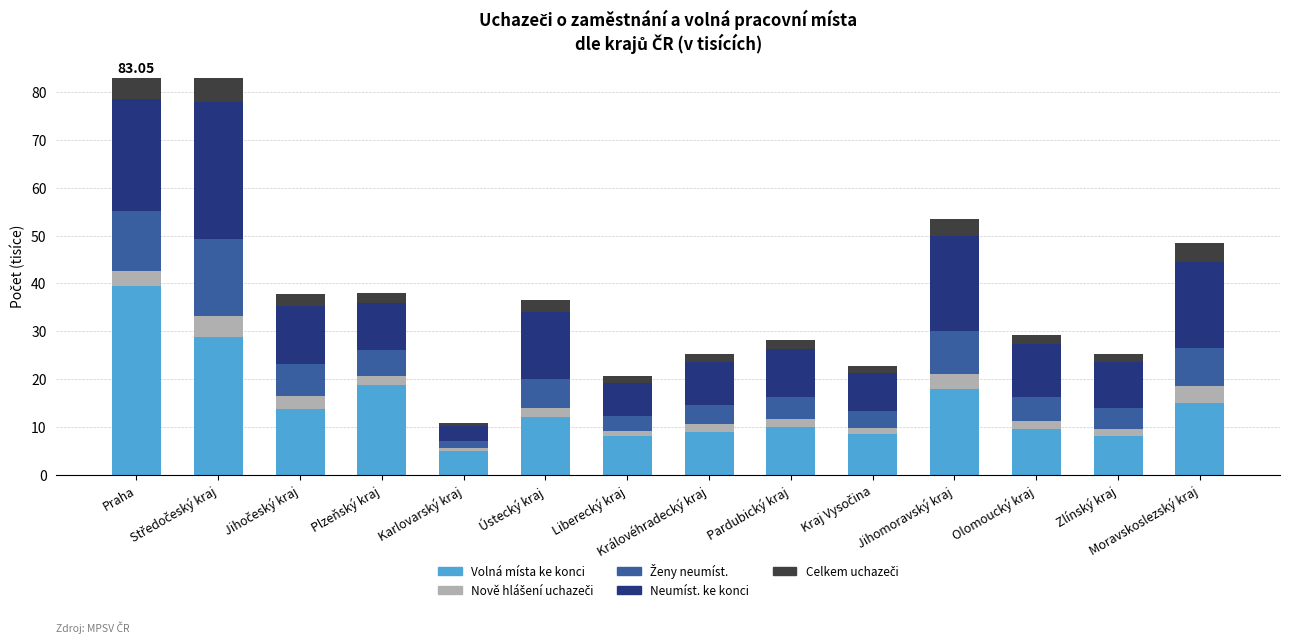

True or false: Volná místa ke konci has a value of 19.6 at Ústecký kraj.

False